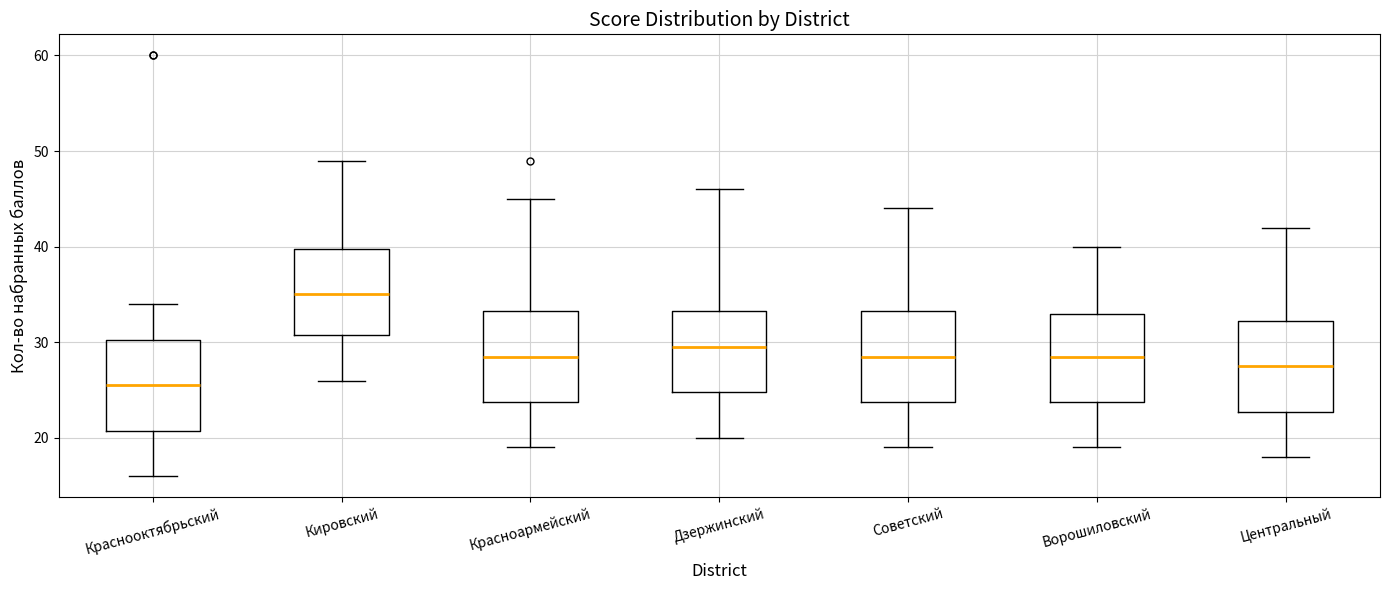

Reading left to right, read every box against the y-axis: the position of its median line, the range the box covers, and the ends of its whiskers. The values are not printed on the chart, so give them approximately, as read against the axis.

Краснооктябрьский: median 26, box 21 to 30, whiskers 16 to 34
Кировский: median 35, box 31 to 40, whiskers 26 to 49
Красноармейский: median 29, box 24 to 33, whiskers 19 to 45
Дзержинский: median 30, box 25 to 33, whiskers 20 to 46
Советский: median 29, box 24 to 33, whiskers 19 to 44
Ворошиловский: median 29, box 24 to 33, whiskers 19 to 40
Центральный: median 28, box 23 to 32, whiskers 18 to 42